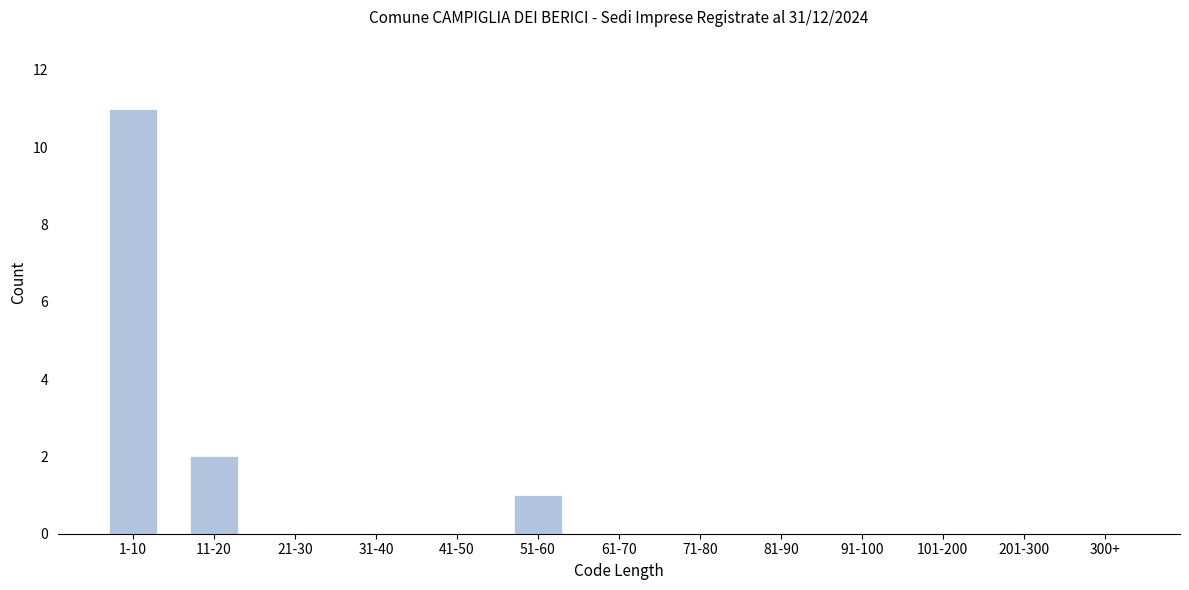

Reading left to right, transcribe all the data shown in this chart.

1-10=11	11-20=2	21-30=0	31-40=0	41-50=0	51-60=1	61-70=0	71-80=0	81-90=0	91-100=0	101-200=0	201-300=0	300+=0